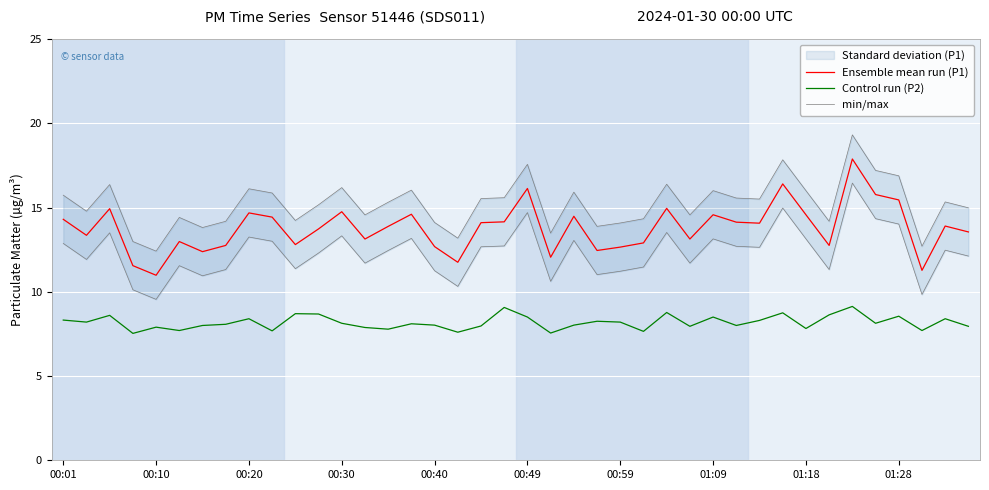

Rank the series by their maximum value, from highest to lowest.

min/max, Ensemble mean run (P1), Control run (P2)